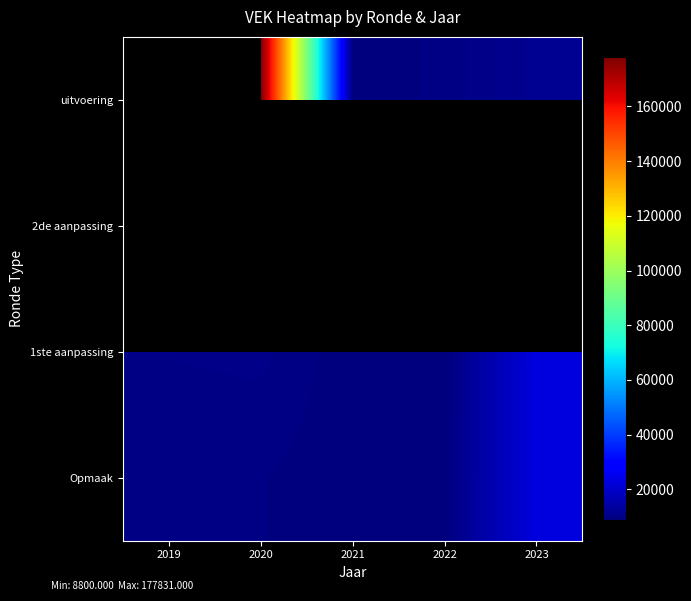

What is the greatest value displayed?

177831.0